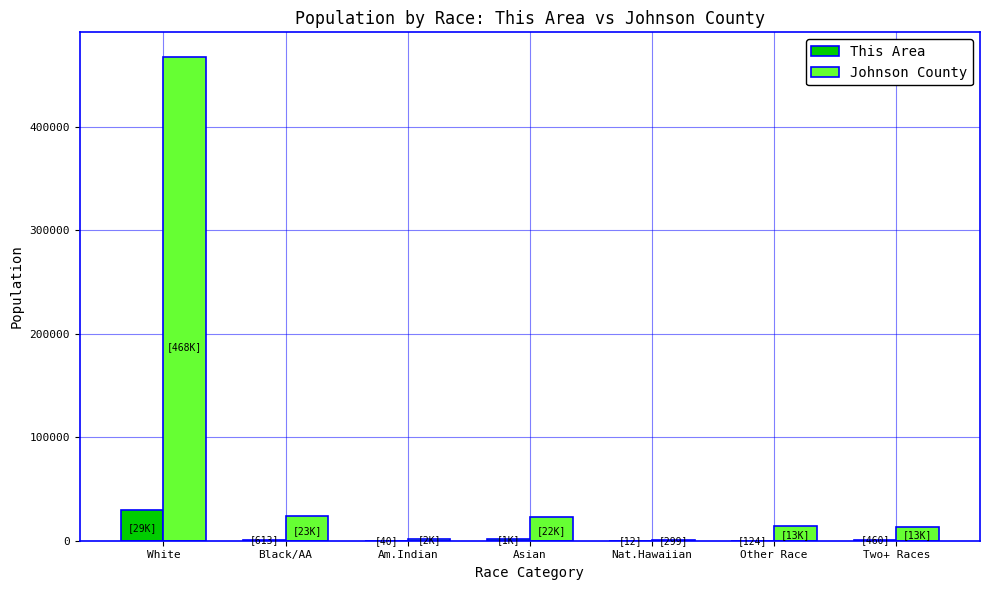

Does the chart contain stacked bars?

No